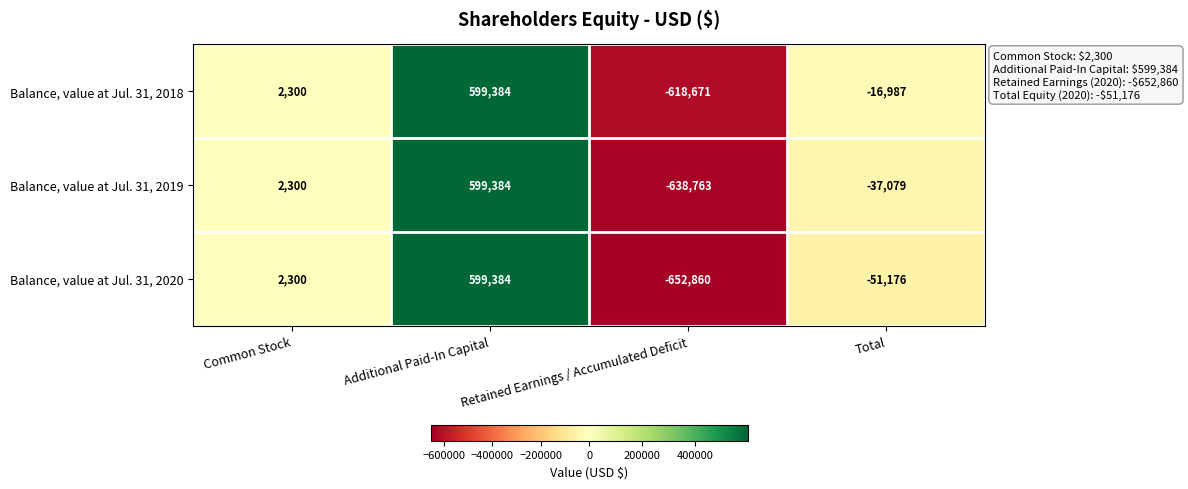

What is the spread (max minus min) of values at Total?

34189